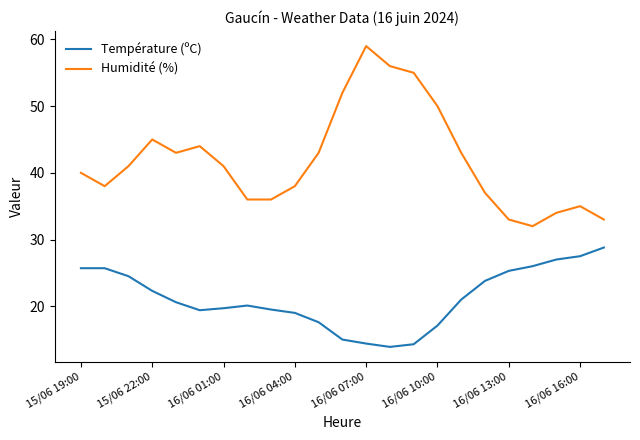

True or false: Humidité (%) and Température (ºC) cross at least once.

False